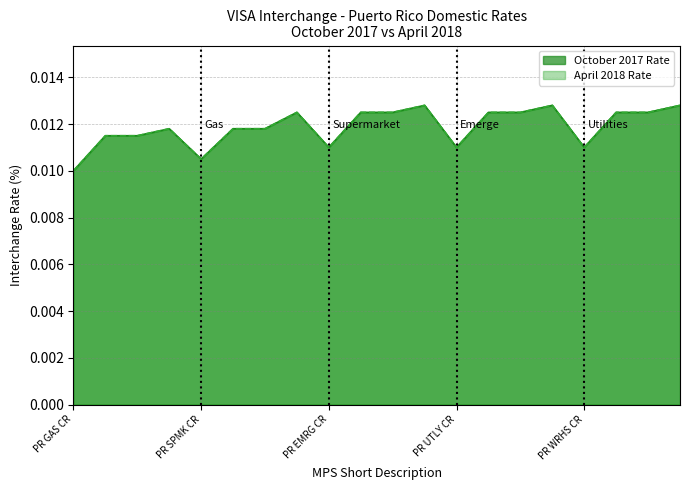

Rank the series at PRWRHSSIGN from highest to lowest value.

October 2017 Rate, April 2018 Rate